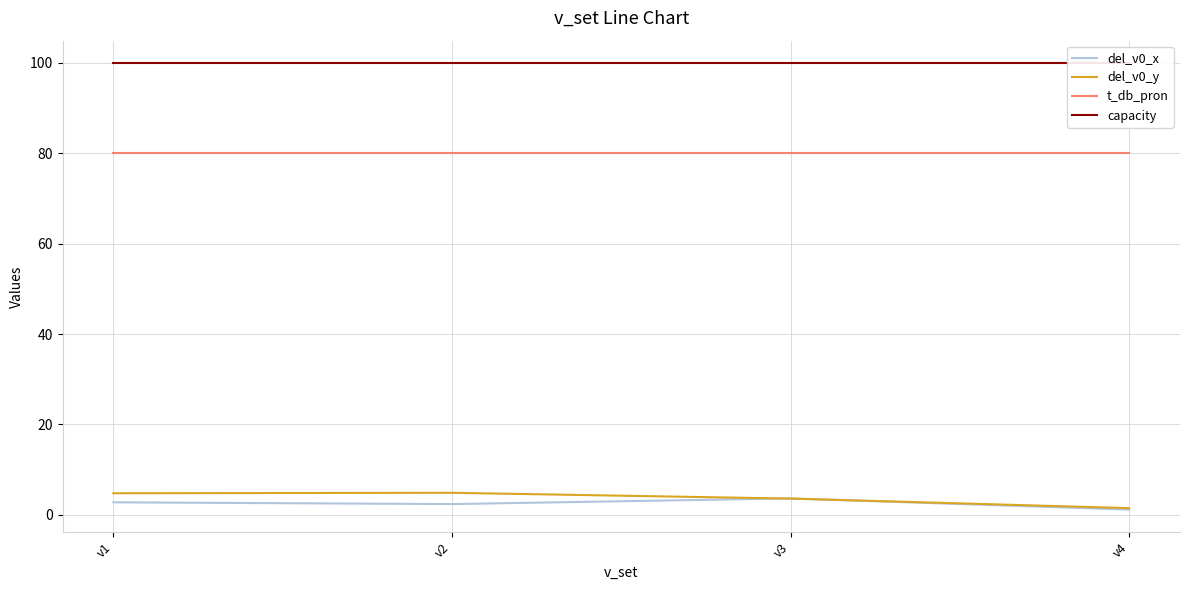

What is the spread (max minus min) of values at v3?

96.4